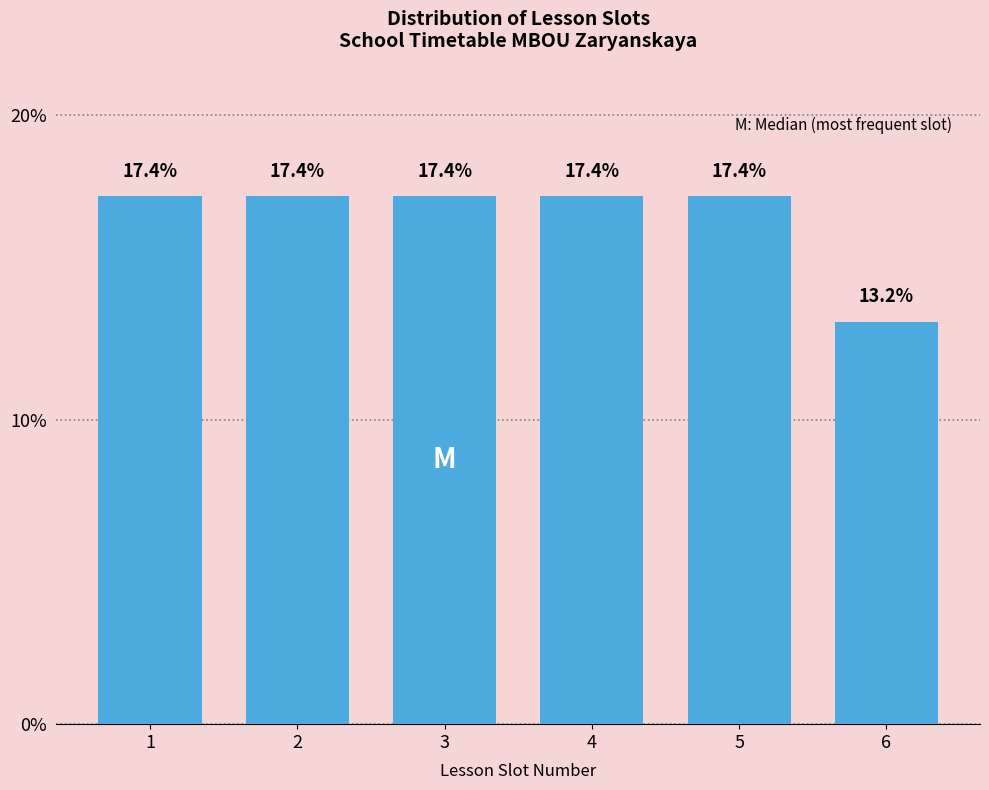

Reading right to left, extract all data points from this chart.

13.2	17.4	17.4	17.4	17.4	17.4